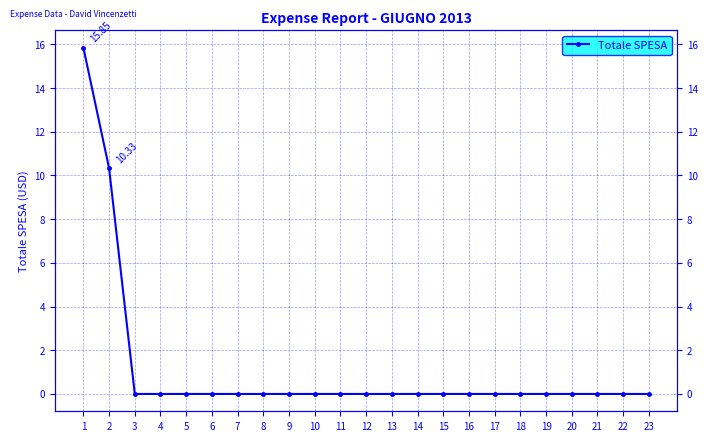

What is the difference between the second highest and minimum values?

10.3